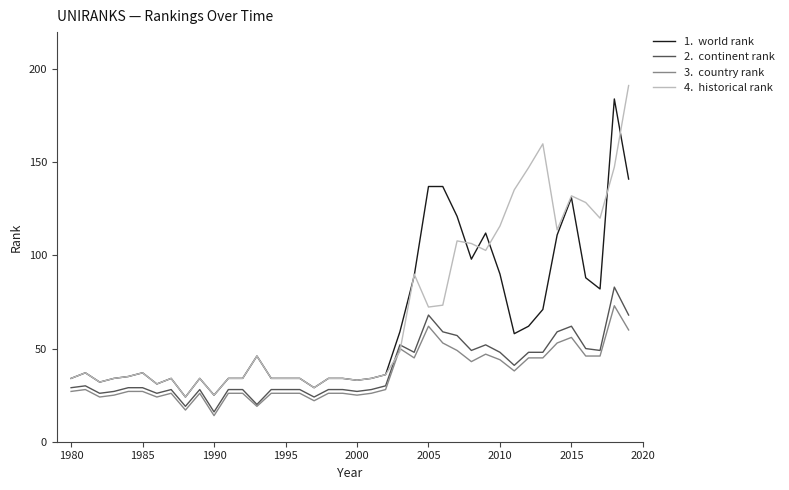

What is the minimum value shown in the chart?

14.0